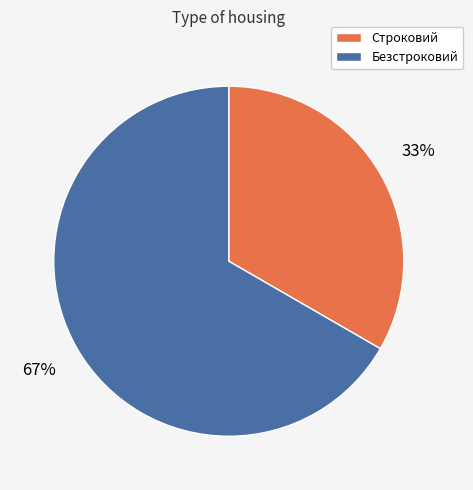

Approximately how many times larger is the value at Строковий compared to Безстроковий?

0.5